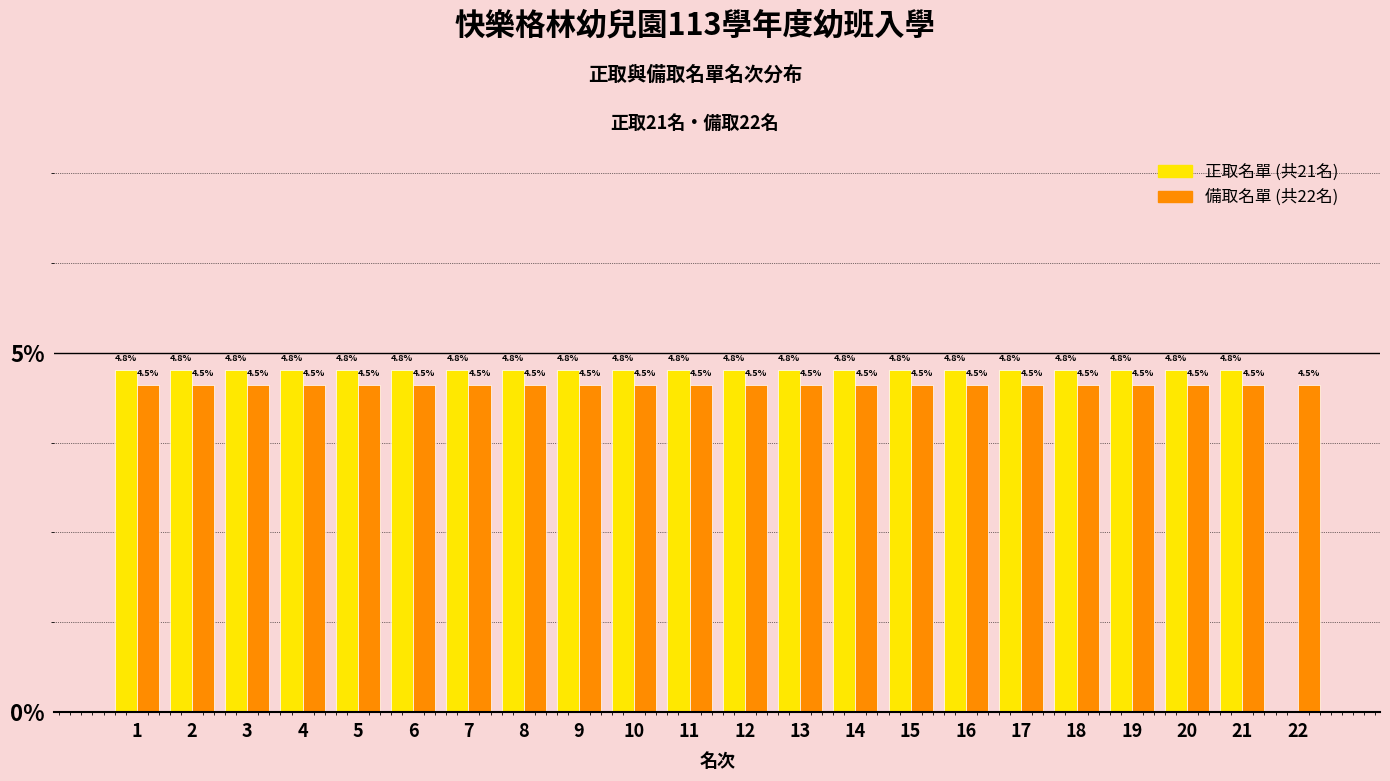

Reading left to right, extract all data points from this chart.

正取名單: 1=4.8	2=4.8	3=4.8	4=4.8	5=4.8	6=4.8	7=4.8	8=4.8	9=4.8	10=4.8	11=4.8	12=4.8	13=4.8	14=4.8	15=4.8	16=4.8	17=4.8	18=4.8	19=4.8	20=4.8	21=4.8	22=0.0
備取名單: 1=4.5	2=4.5	3=4.5	4=4.5	5=4.5	6=4.5	7=4.5	8=4.5	9=4.5	10=4.5	11=4.5	12=4.5	13=4.5	14=4.5	15=4.5	16=4.5	17=4.5	18=4.5	19=4.5	20=4.5	21=4.5	22=4.5